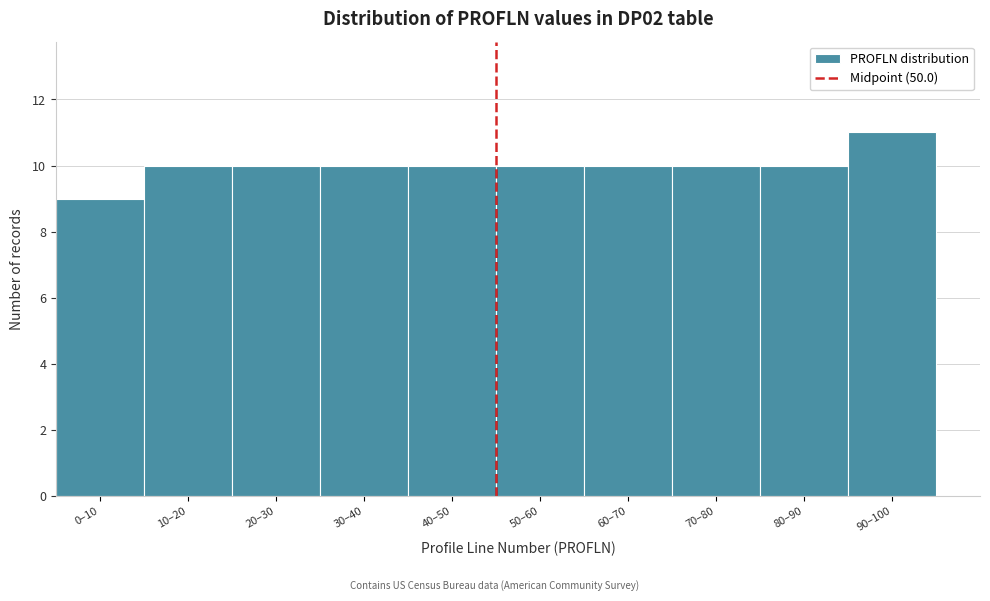

Reading left to right, extract all data points from this chart.

0–10=9	10–20=10	20–30=10	30–40=10	40–50=10	50–60=10	60–70=10	70–80=10	80–90=10	90–100=11